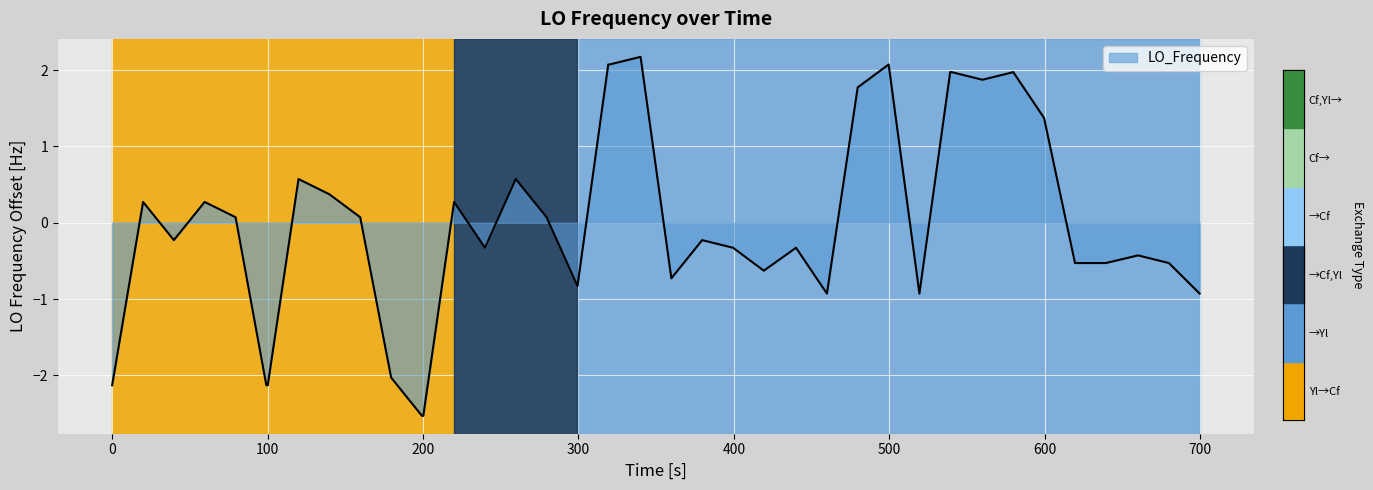

What is the maximum value shown in the chart?

2.2